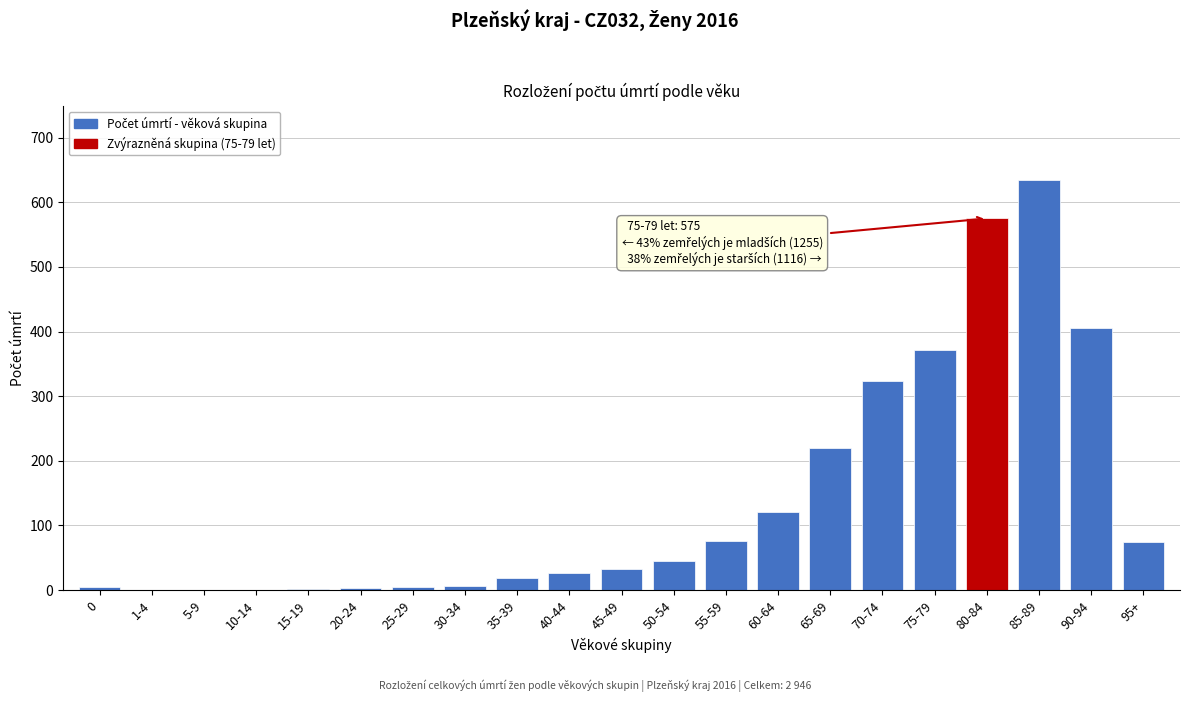

The chart shows a value of 254 at 75-79. True or false?

False